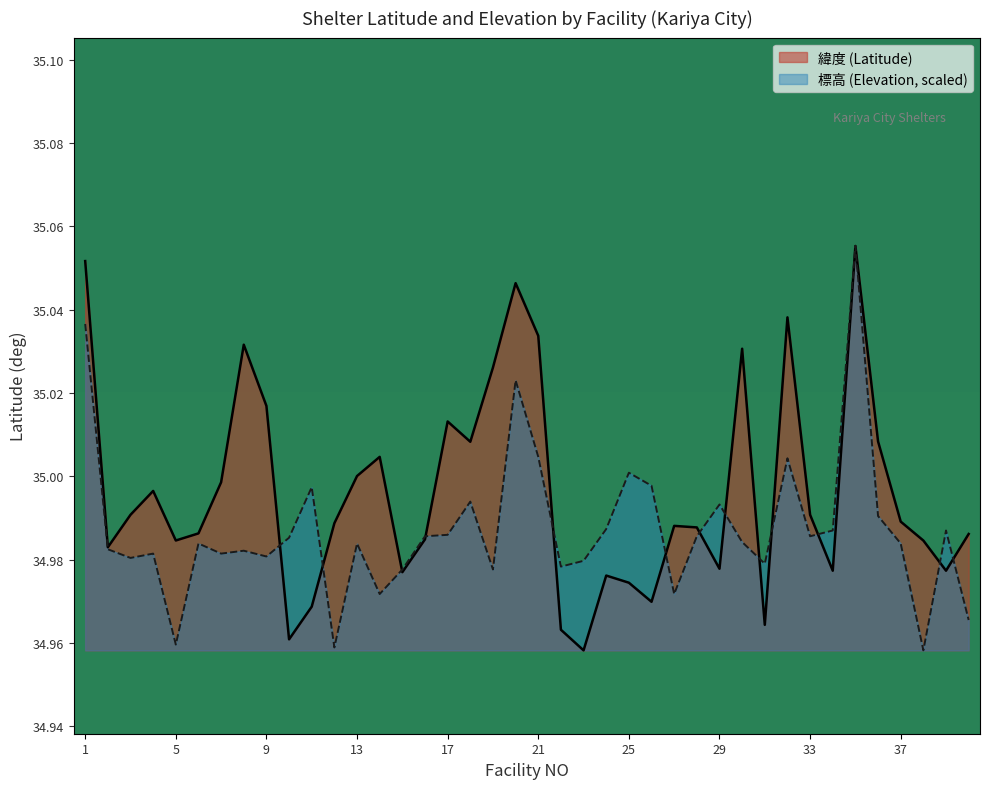

Rank the series by their maximum value, from lowest to highest.

標高, 緯度